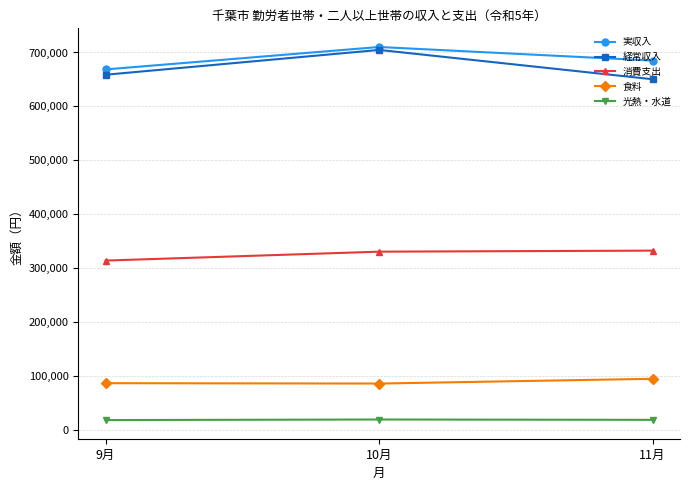

What is the label of the 1st point from the right?

11月